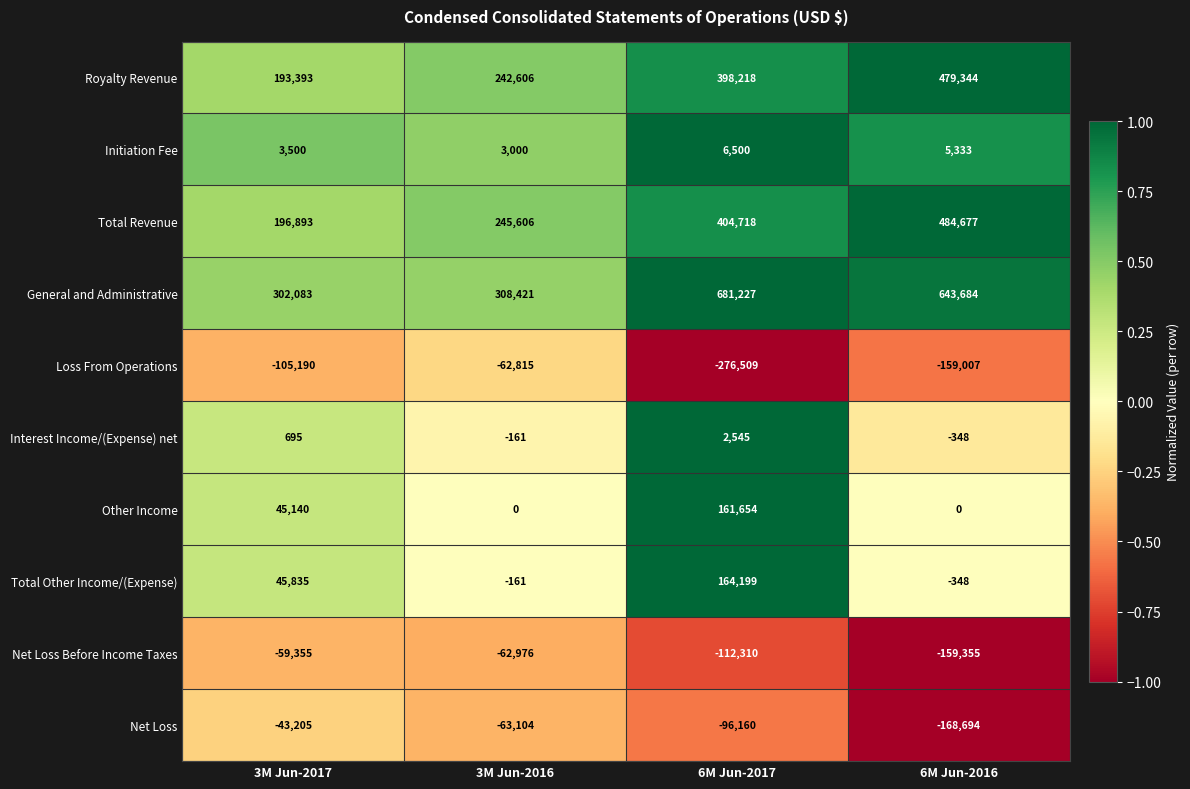

Count the Other Income values in the range 0 to 161654.

4